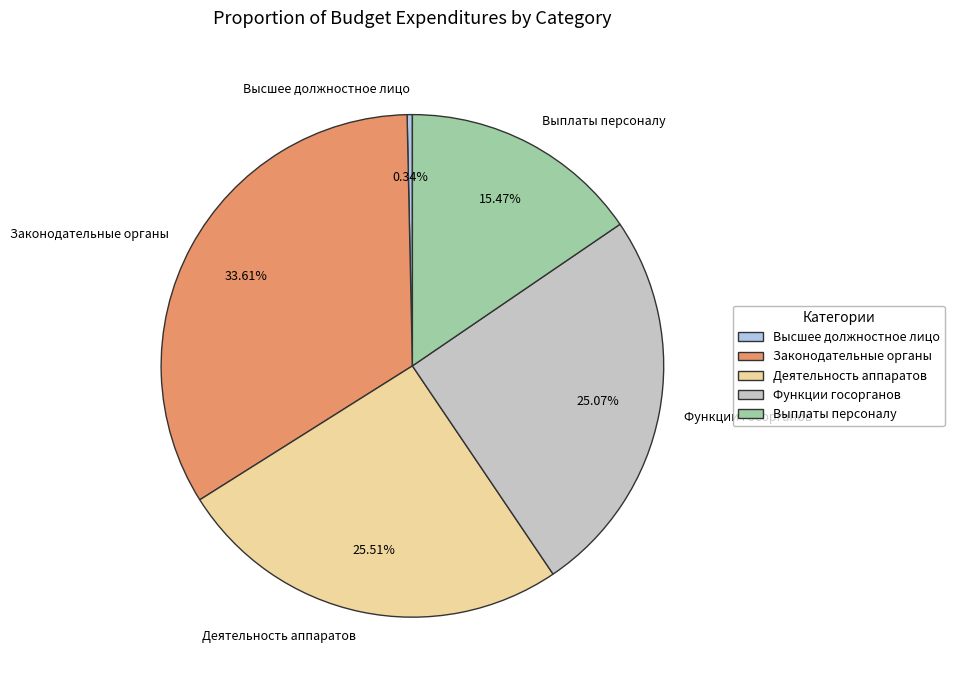

Between Деятельность аппаратов and Законодательные органы, which is larger?

Законодательные органы